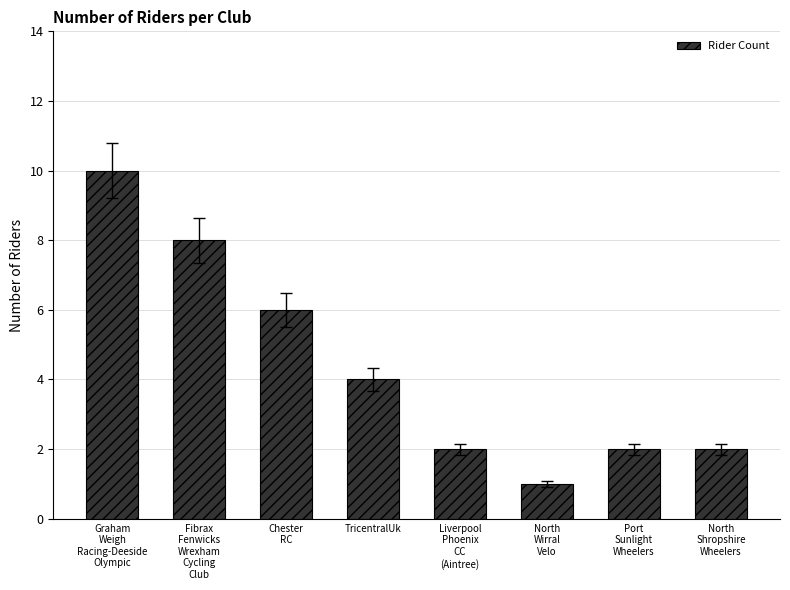

What is the difference between the maximum and minimum values?

9